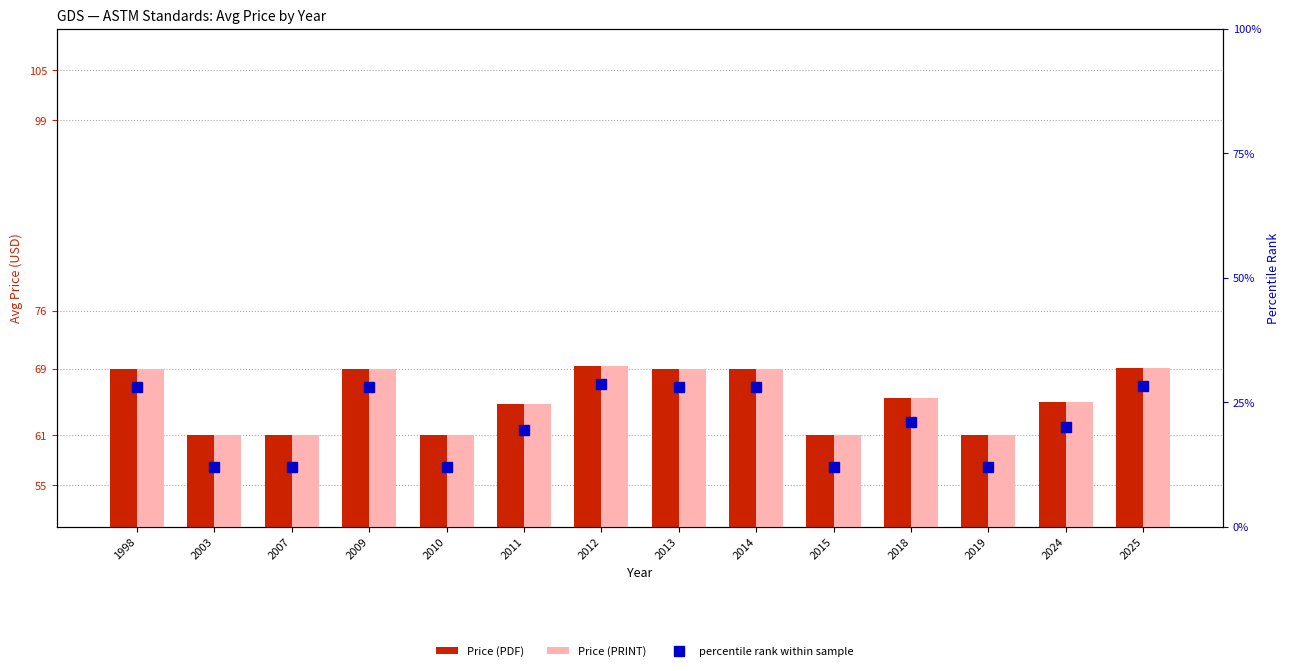

Reading left to right, what are all the values shown in this chart?

Price (PDF): 1998=69.0	2003=61.0	2007=61.0	2009=69.0	2010=61.0	2011=64.8	2012=69.3	2013=69.0	2014=69.0	2015=61.0	2018=65.5	2019=61.0	2024=65.0	2025=69.1
Price (PRINT): 1998=69.0	2003=61.0	2007=61.0	2009=69.0	2010=61.0	2011=64.8	2012=69.3	2013=69.0	2014=69.0	2015=61.0	2018=65.5	2019=61.0	2024=65.0	2025=69.1
percentile rank within sample: 1998=28.0	2003=12.0	2007=12.0	2009=28.0	2010=12.0	2011=19.5	2012=28.7	2013=28.0	2014=28.0	2015=12.0	2018=21.0	2019=12.0	2024=20.0	2025=28.2